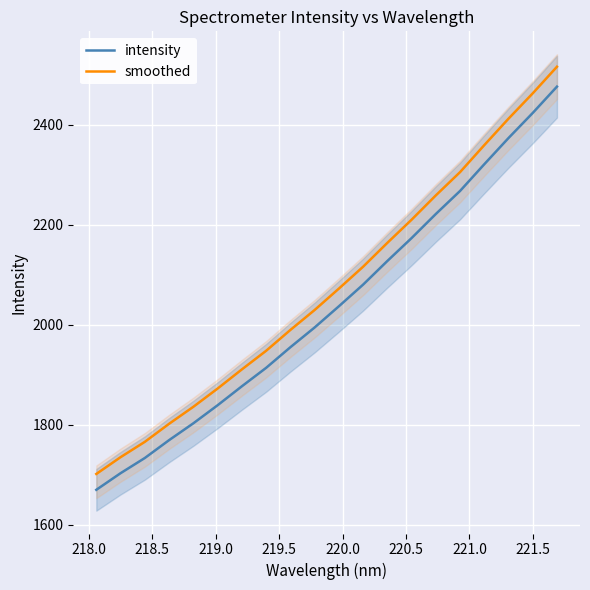

Reading right to left, list all the values displayed in this chart.

intensity: 2476.3	2423.7	2373.5	2321.1	2267.6	2221.5	2173.3	2127.5	2080.2	2036.9	1994.5	1955.0	1913.7	1876.8	1838.9	1802.8	1769.1	1733.4	1703.0	1669.7
smoothed: 2516.1	2462.9	2412.2	2359.3	2305.3	2258.7	2210.1	2163.7	2116.0	2072.2	2029.4	1989.5	1947.8	1910.6	1872.3	1835.8	1801.8	1765.7	1735.0	1701.4